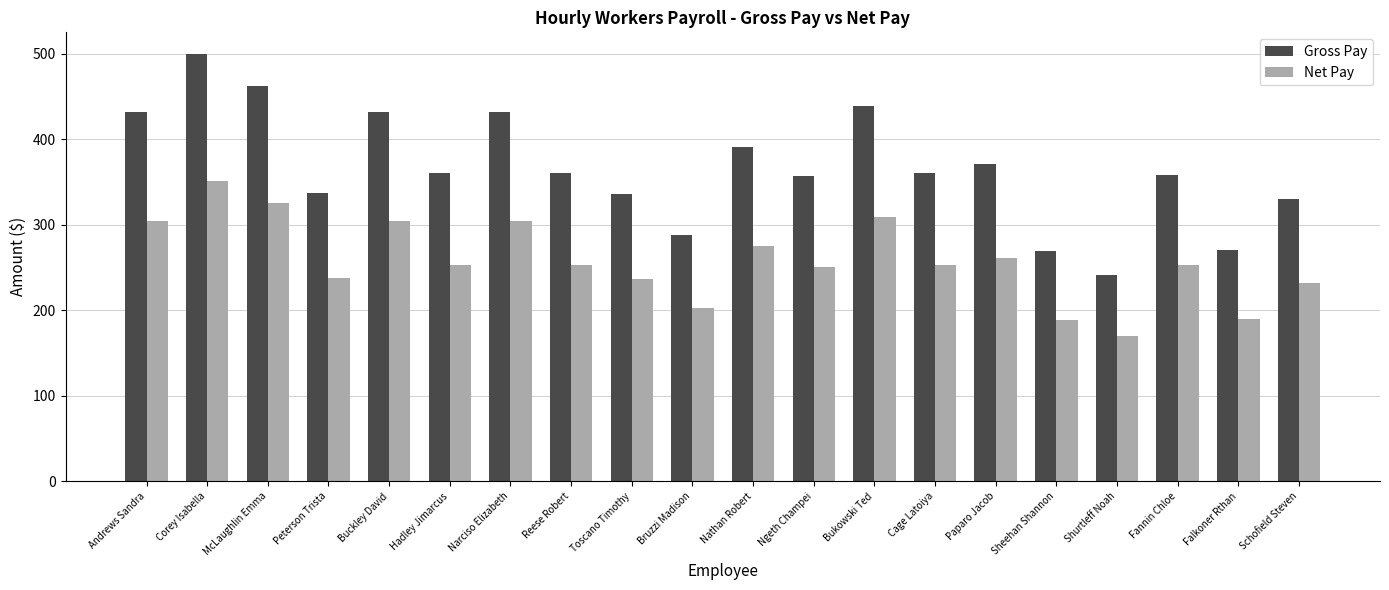

How many bars are there in total?

40